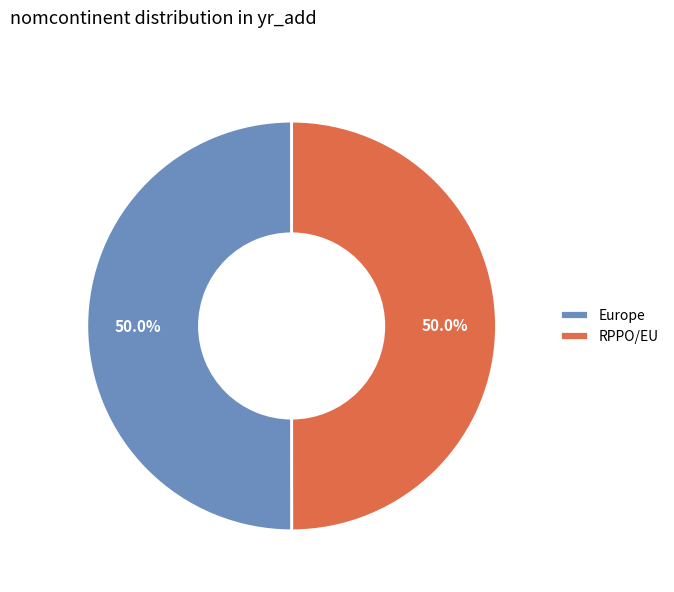

How much of the chart is everything except Europe?

50.0%